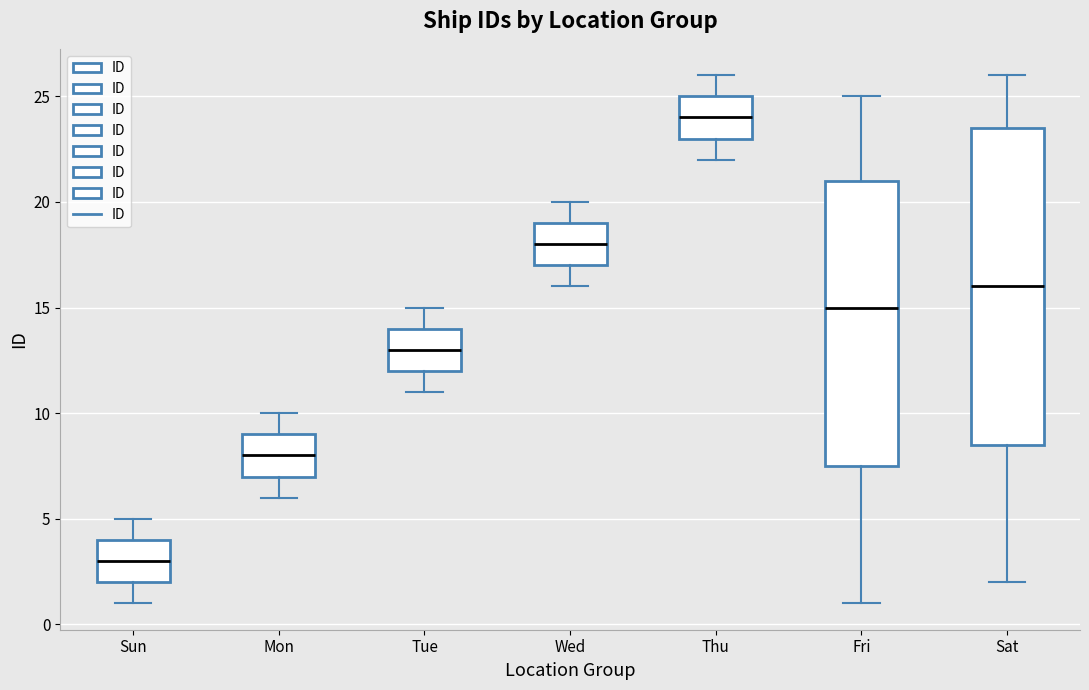

Reading left to right, read every box against the y-axis: the position of its median line, the range the box covers, and the ends of its whiskers. The values are not printed on the chart, so give them approximately, as read against the axis.

Sun: median 3.0, box 2.0 to 4.0, whiskers 1.0 to 5.0
Mon: median 8.0, box 7.0 to 9.0, whiskers 6.0 to 10.0
Tue: median 13.0, box 12.0 to 14.0, whiskers 11.0 to 15.0
Wed: median 18.0, box 17.0 to 19.0, whiskers 16.0 to 20.0
Thu: median 24.0, box 23.0 to 25.0, whiskers 22.0 to 26.0
Fri: median 15.0, box 7.5 to 21.0, whiskers 1.0 to 25.0
Sat: median 16.0, box 8.5 to 23.5, whiskers 2.0 to 26.0